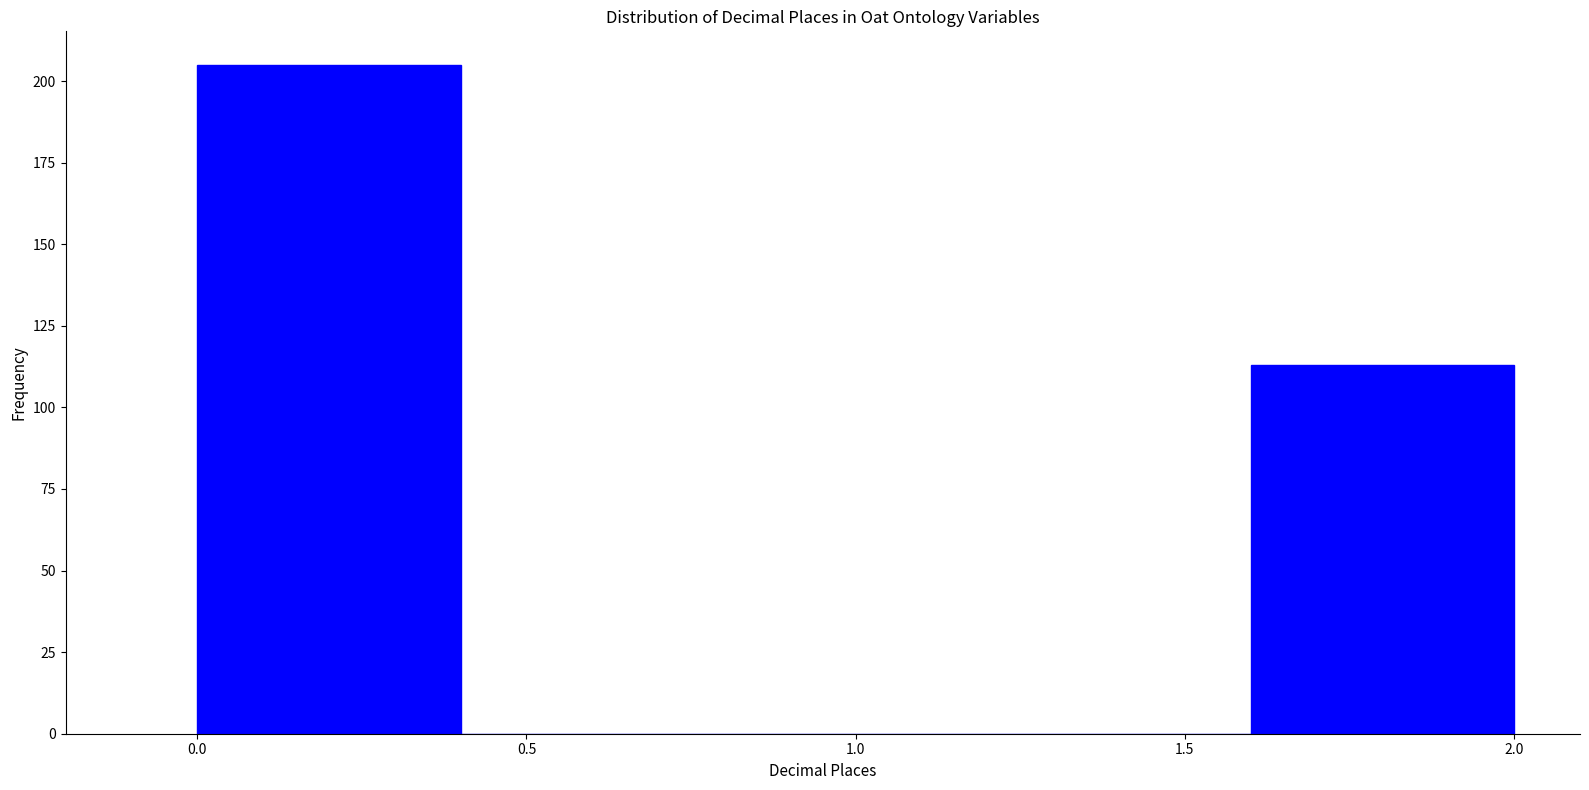

How tall is the bar that spans 0.0 to 0.4 on the x-axis? The values are not printed on the chart, so give them approximately, as read against the axis.

205